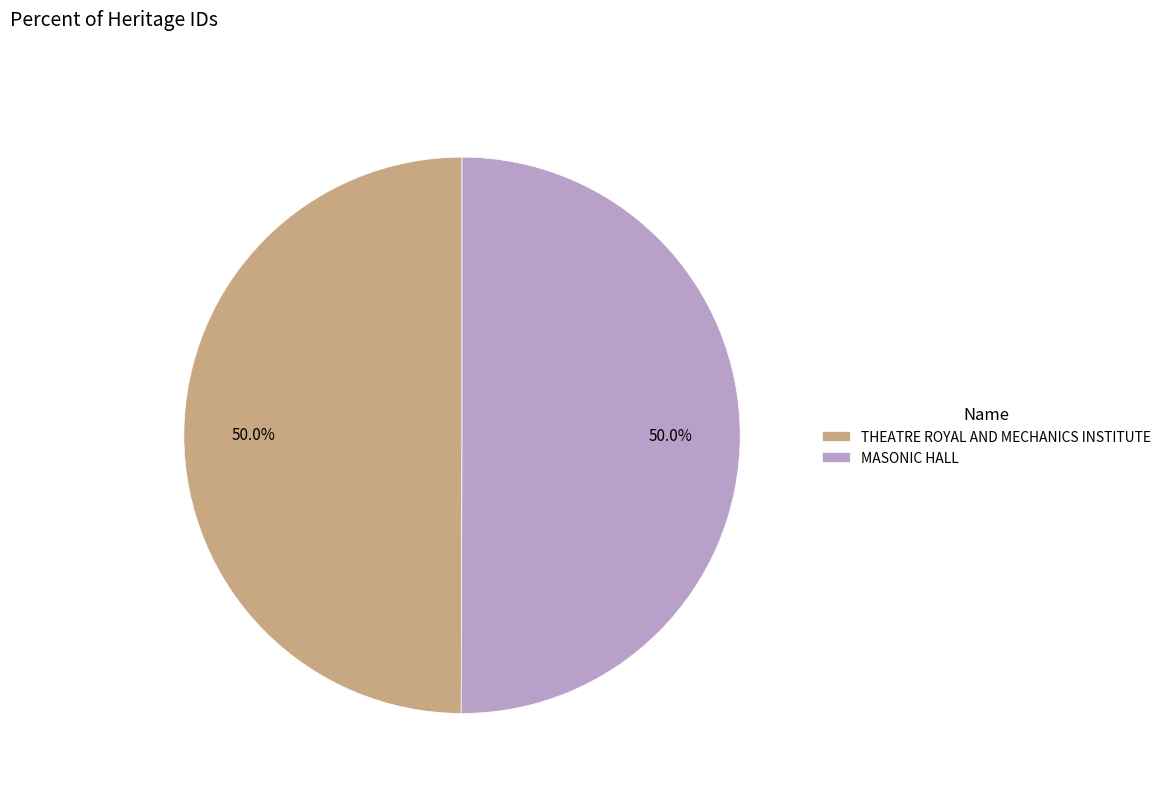

Approximately how many times larger is the value at MASONIC HALL compared to THEATRE ROYAL AND MECHANICS INSTITUTE?

1.0